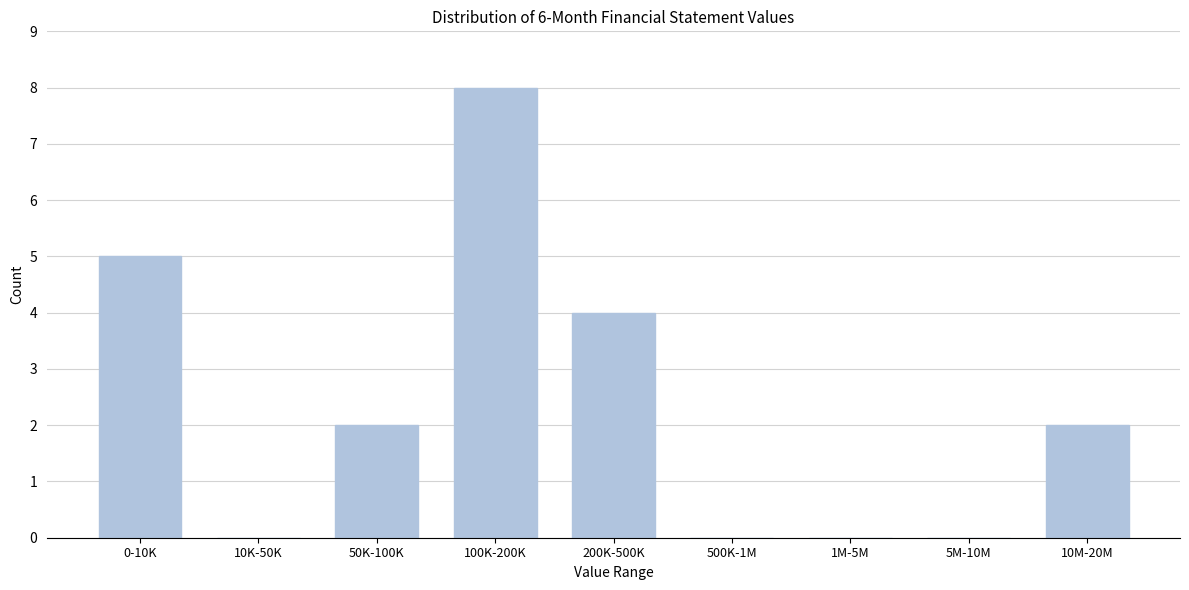

Reading left to right, transcribe all the data shown in this chart.

0-10K=5	10K-50K=0	50K-100K=2	100K-200K=8	200K-500K=4	500K-1M=0	1M-5M=0	5M-10M=0	10M-20M=2